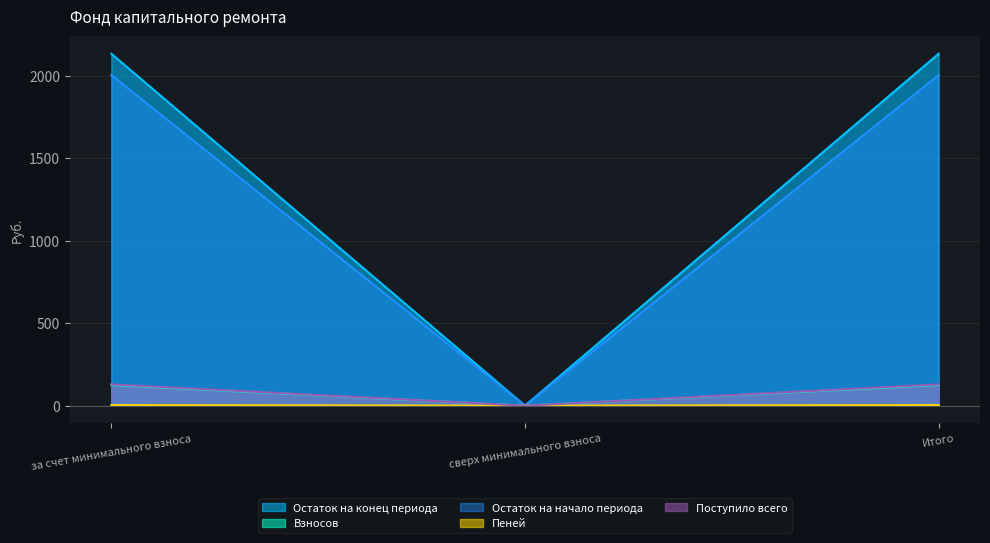

What is the sum of all Остаток на конец периода values?

4267.2